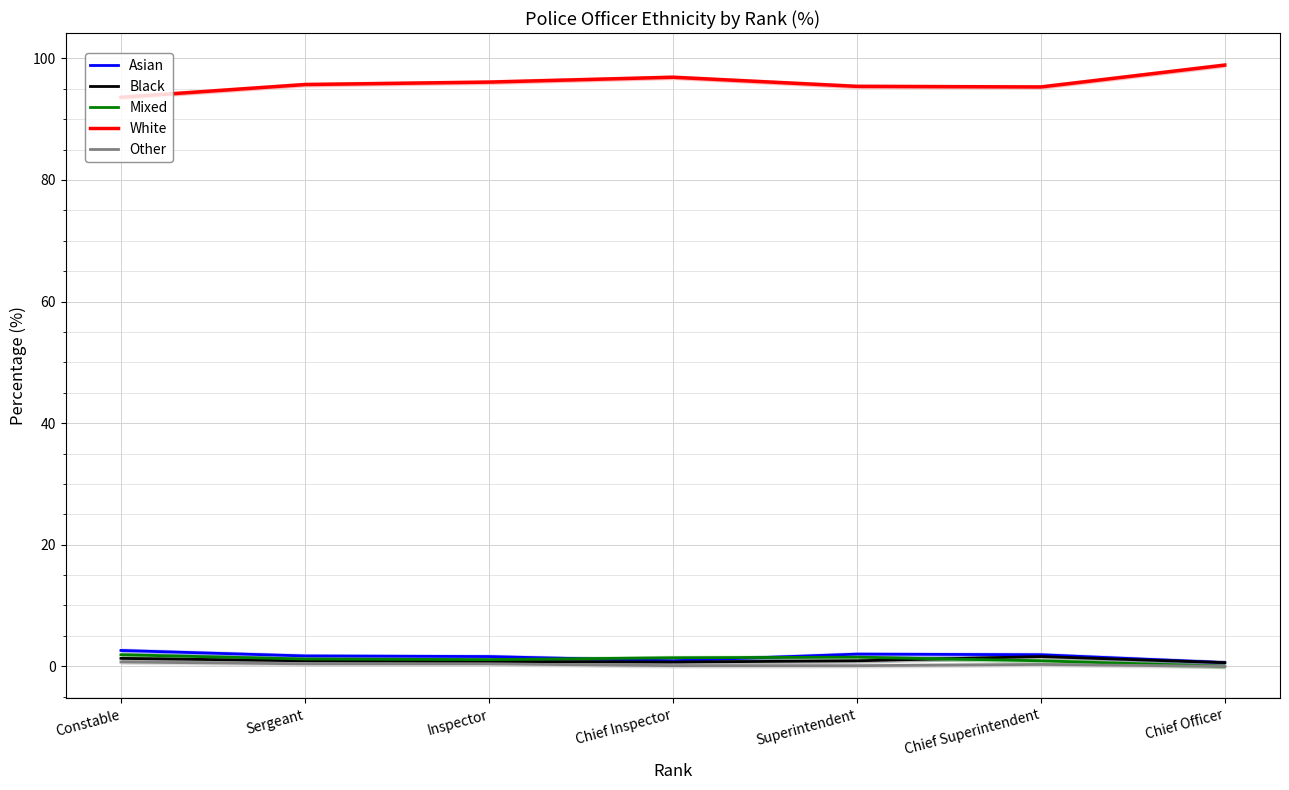

Rank the categories by Asian value from lowest to highest.

Chief Officer, Chief Inspector, Inspector, Sergeant, Chief Superintendent, Superintendent, Constable